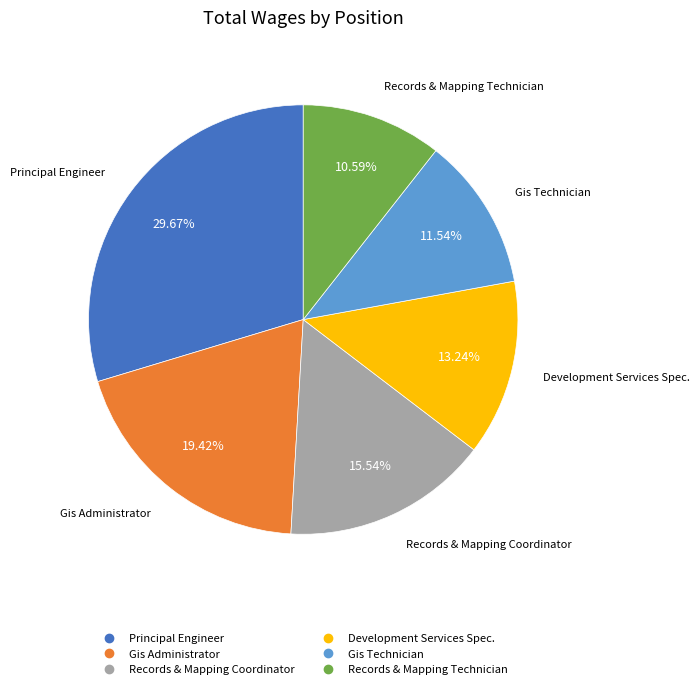

To the nearest percent, what portion does Gis Administrator represent?

19%